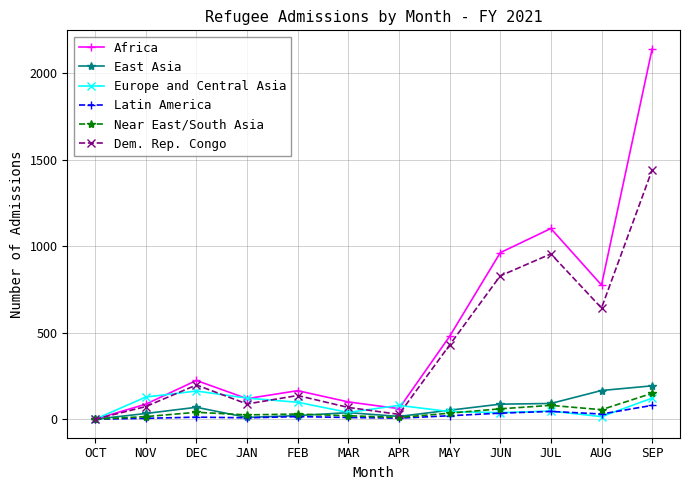

What is the sum of the Dem. Rep. Congo values at MAY and SEP?

1871